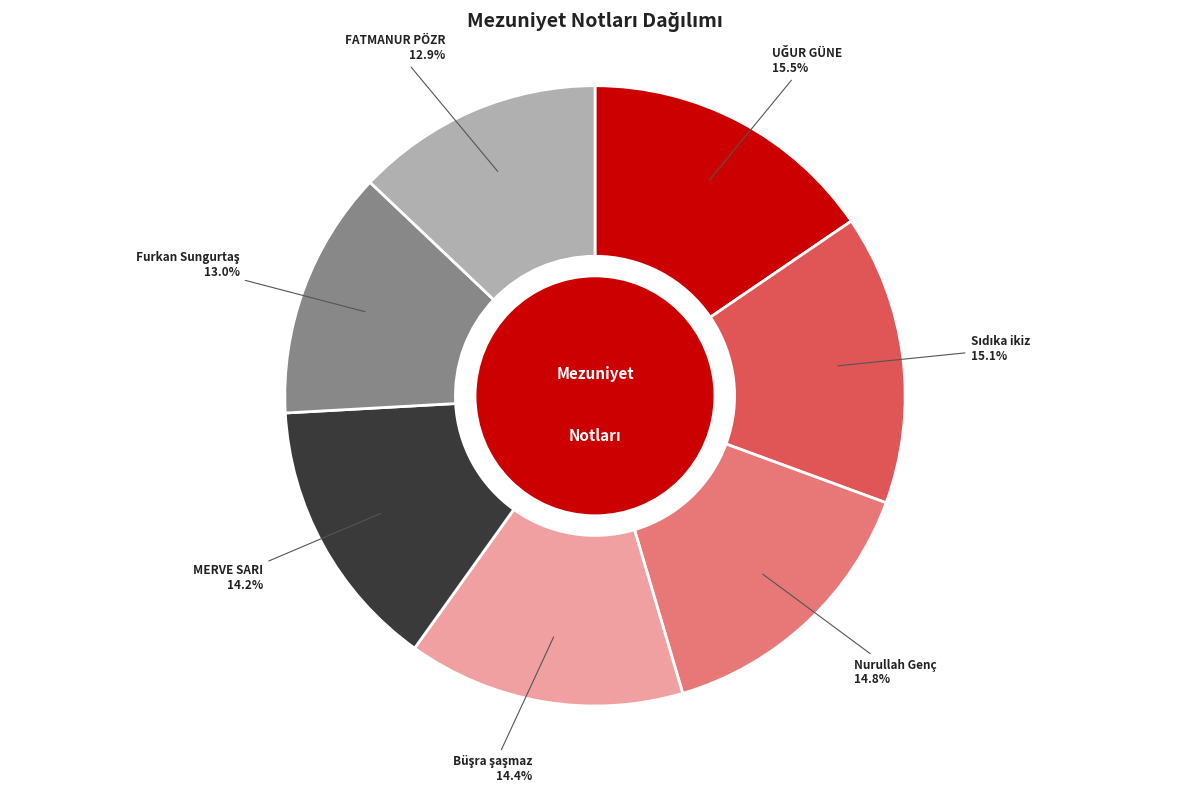

To the nearest percent, what is the combined percentage of Nurullah Genç and FATMANUR PÖZR?

28%